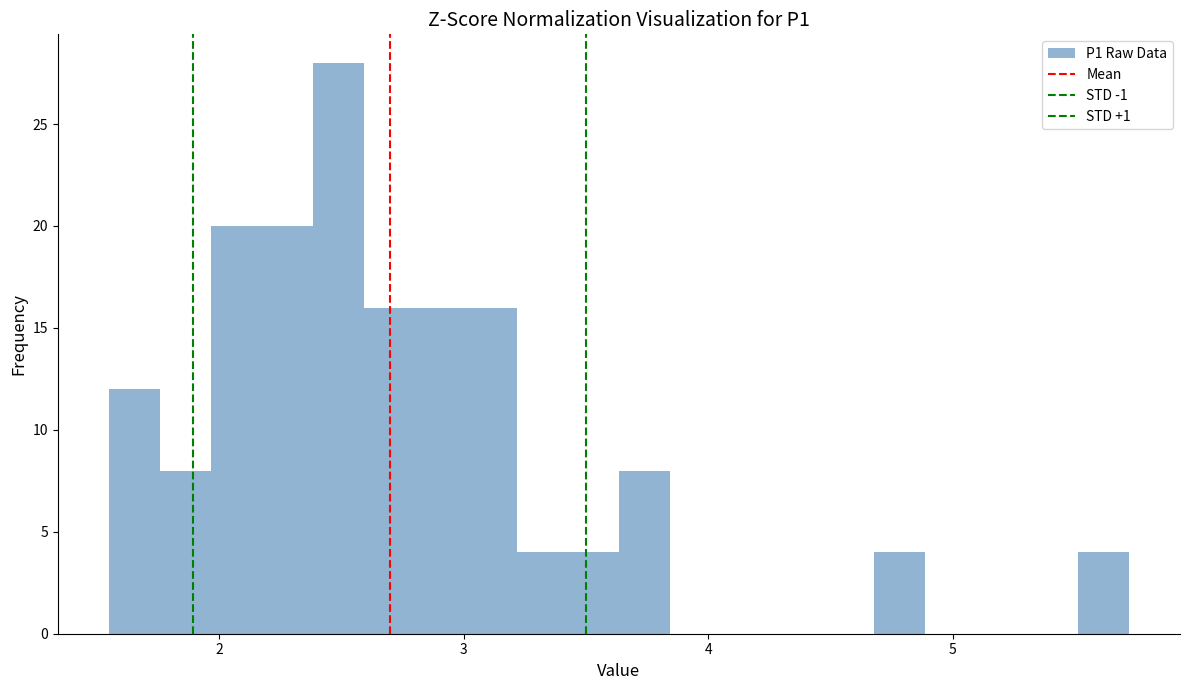

Around what value on the x-axis is the tallest bar? Give the approximate position of its centre, as read against the axis.

2.5